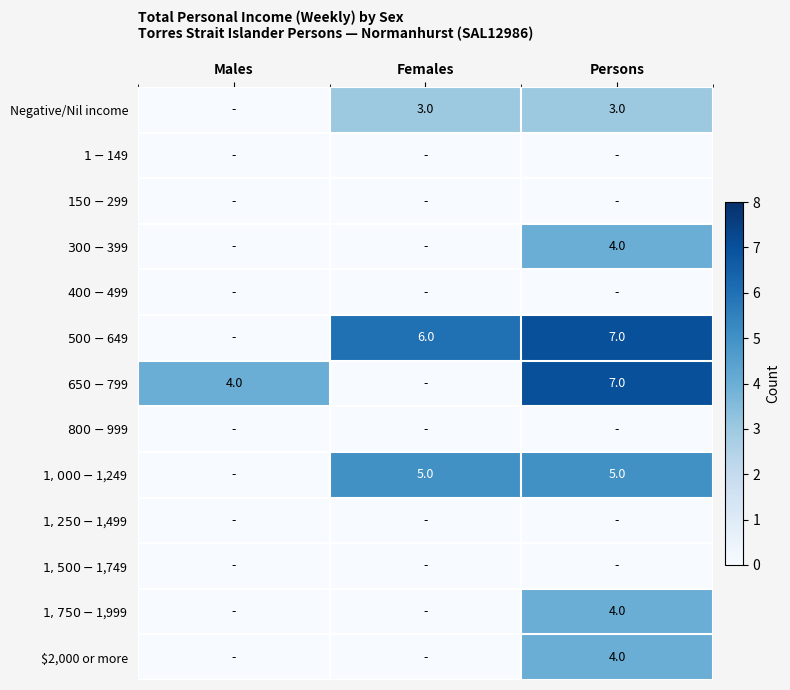

How many $1,750-$1,999 values are between 0 and 4?

3